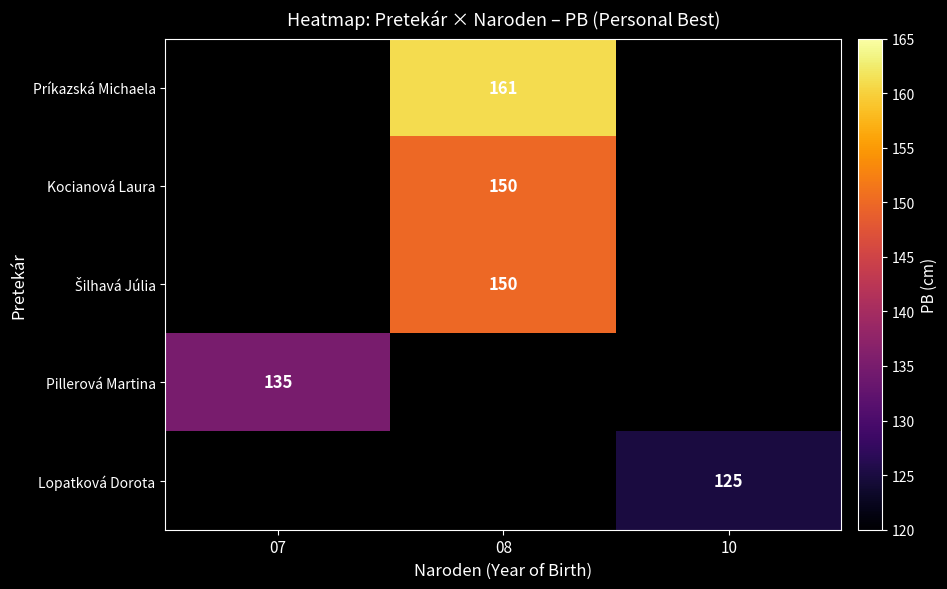

Is it true that Príkazská Michaela equals 277 at 08?

False